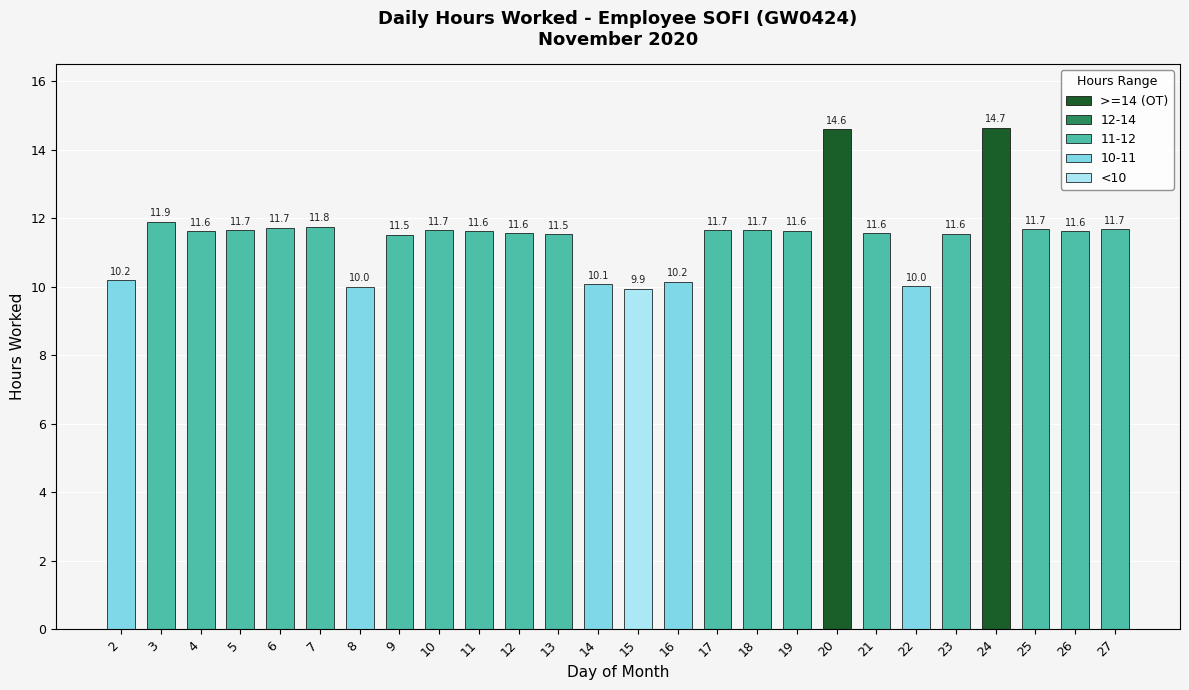

At which label is the value closest to 12?

3